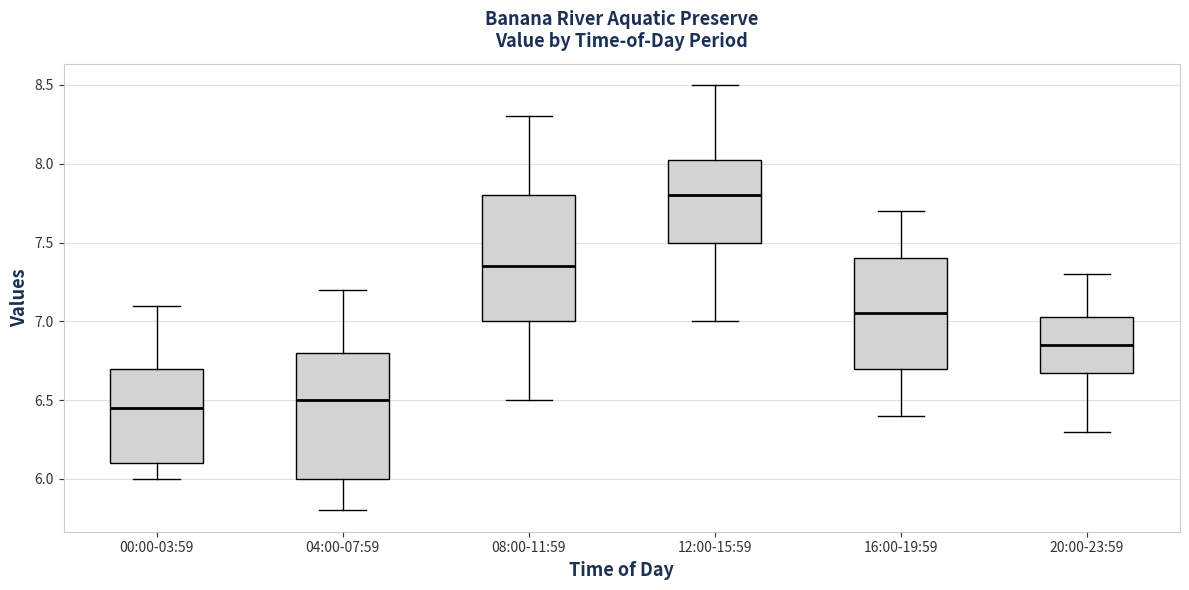

Where does the median line of the box for 00:00-03:59 sit on the y-axis? The values are not printed on the chart, so give them approximately, as read against the axis.

6.45